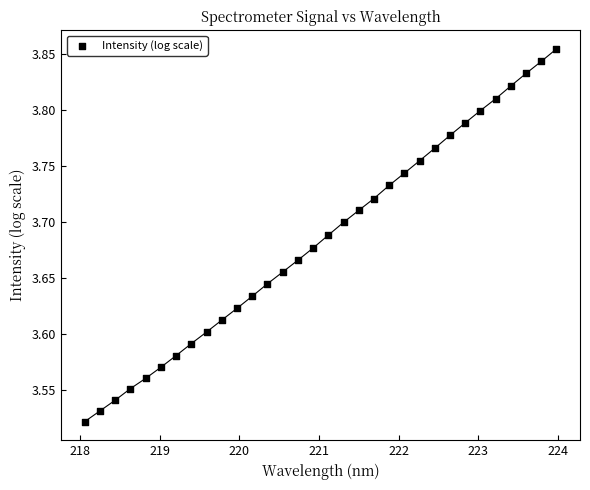

What is the range of Y values (max minus min)?

0.3